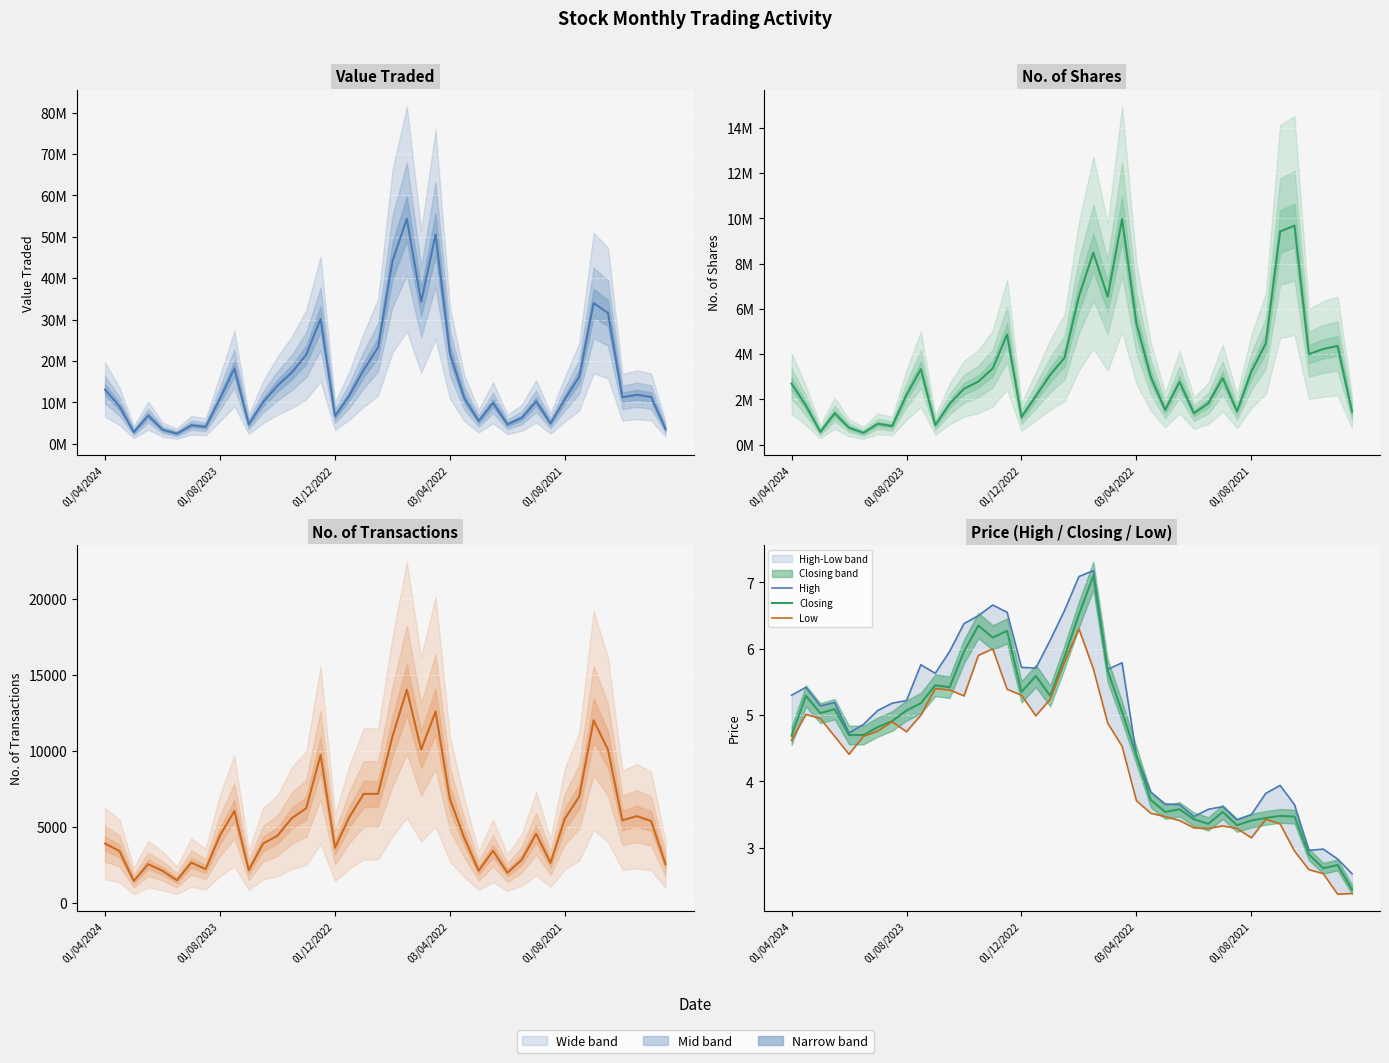

Count the number of categories in the chart.

40